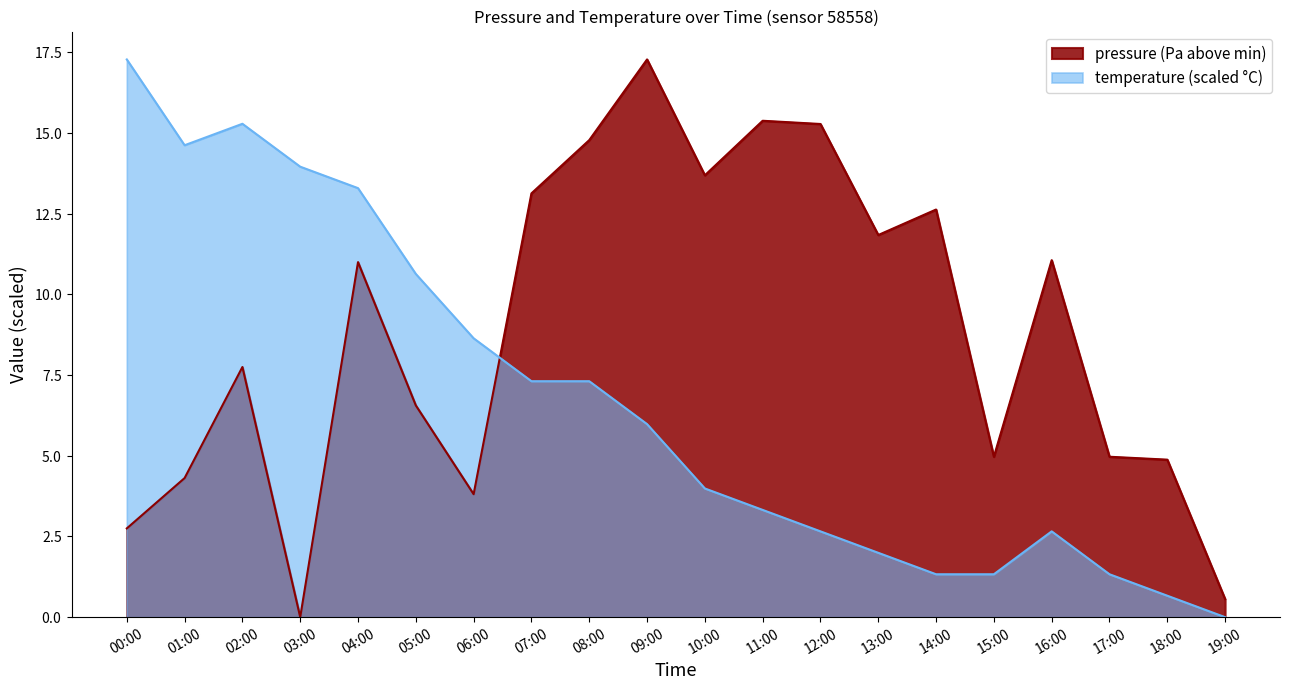

What value does the pressure series have at 16:00?

11.1